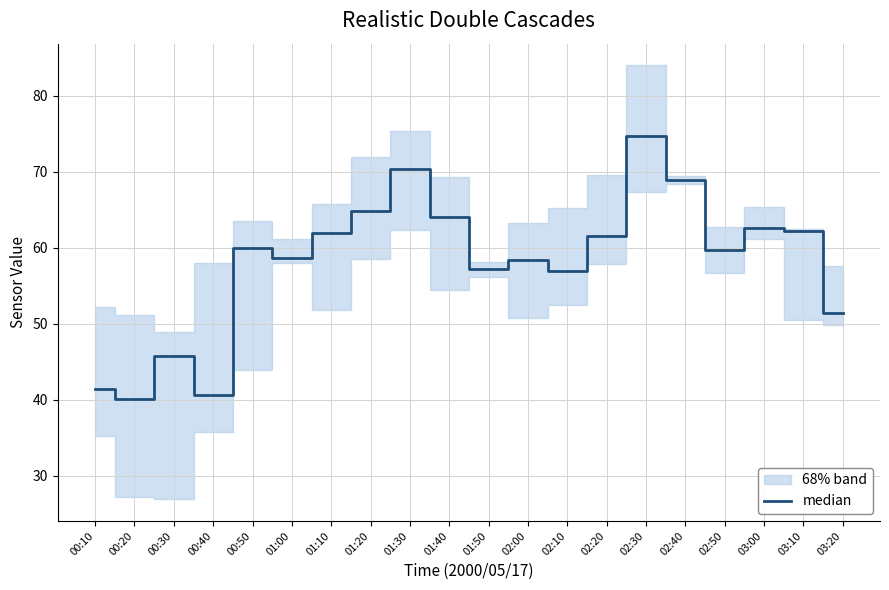

What is the greatest value displayed?

74.8